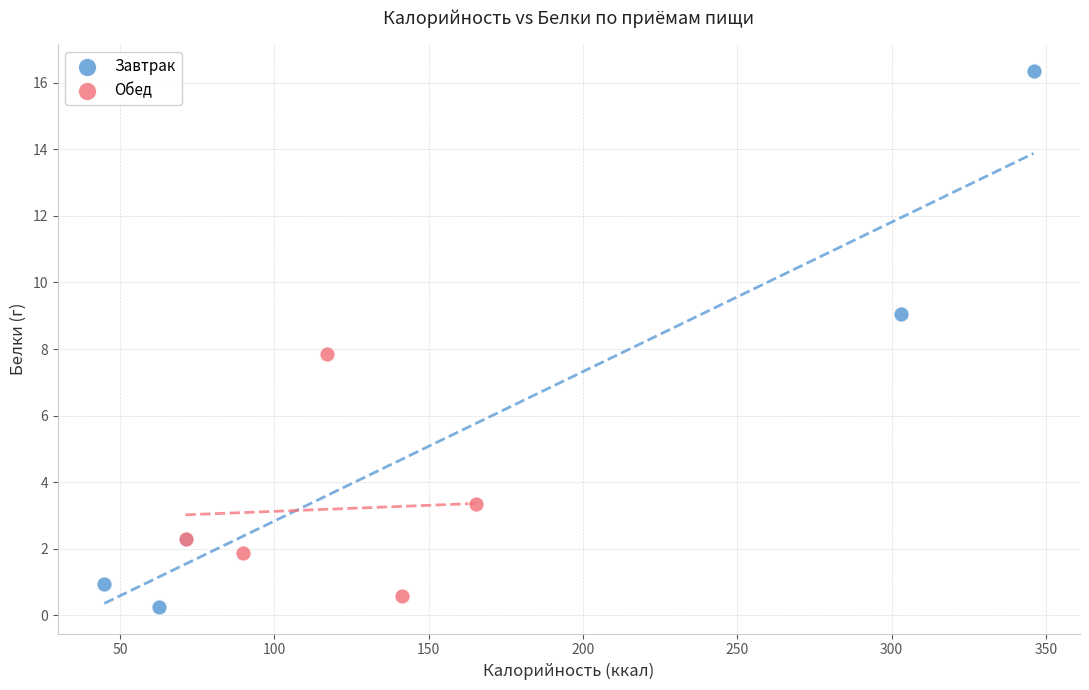

Which series contains the highest Y value?

Завтрак